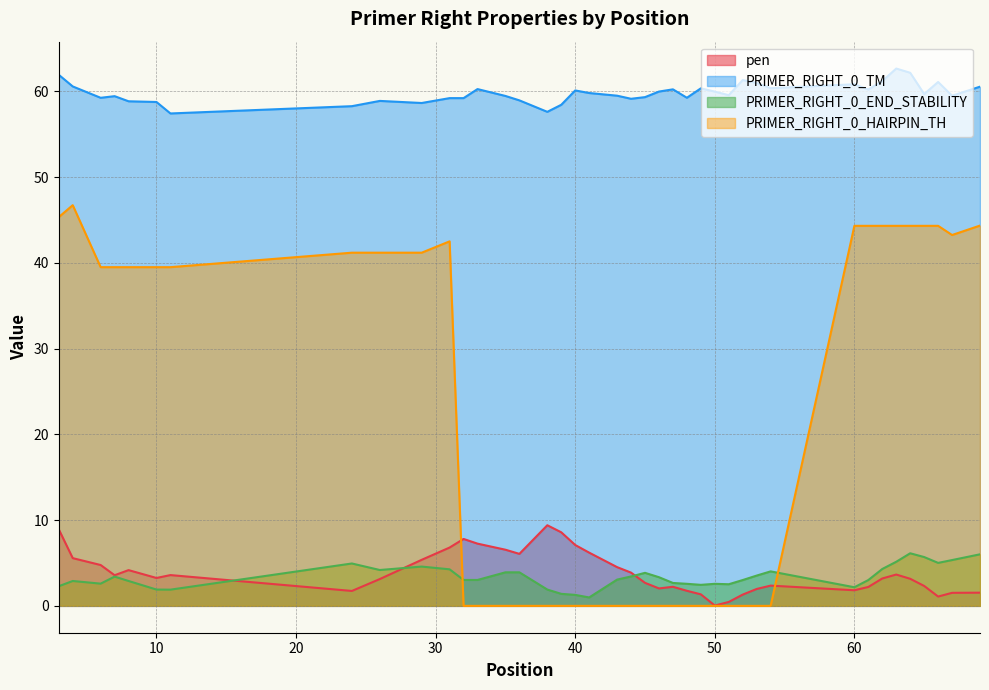

How many values in the pen series exceed 3?

23